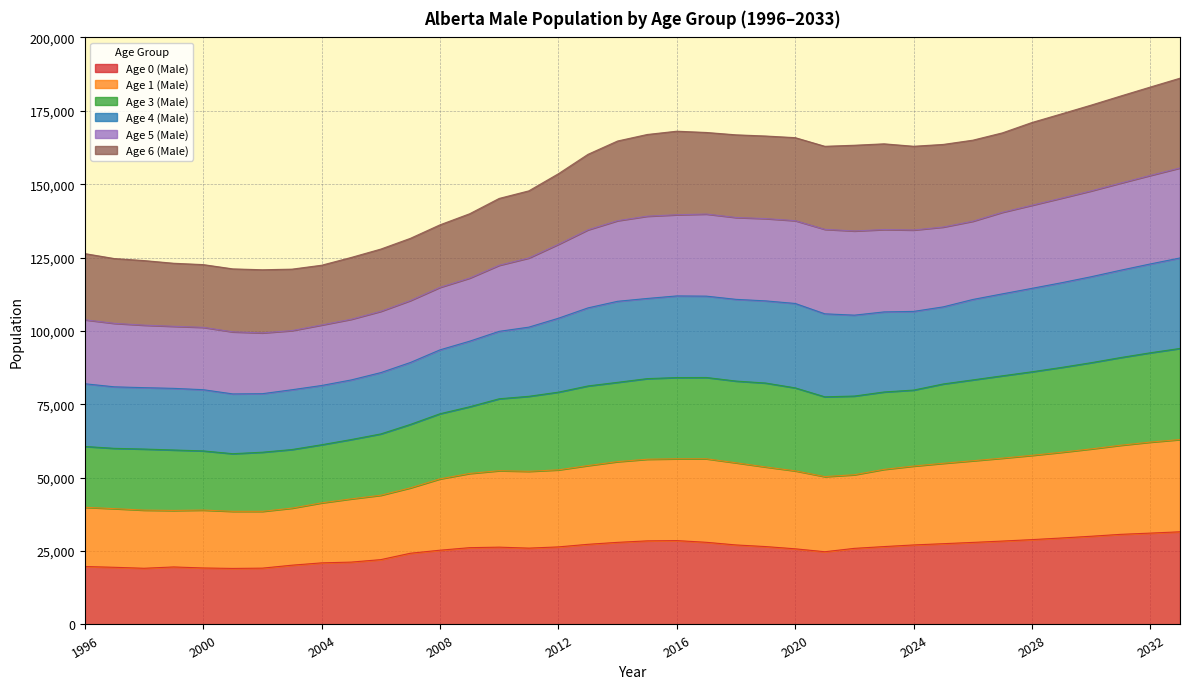

Which has a higher value, 2007 or 2005?

2007